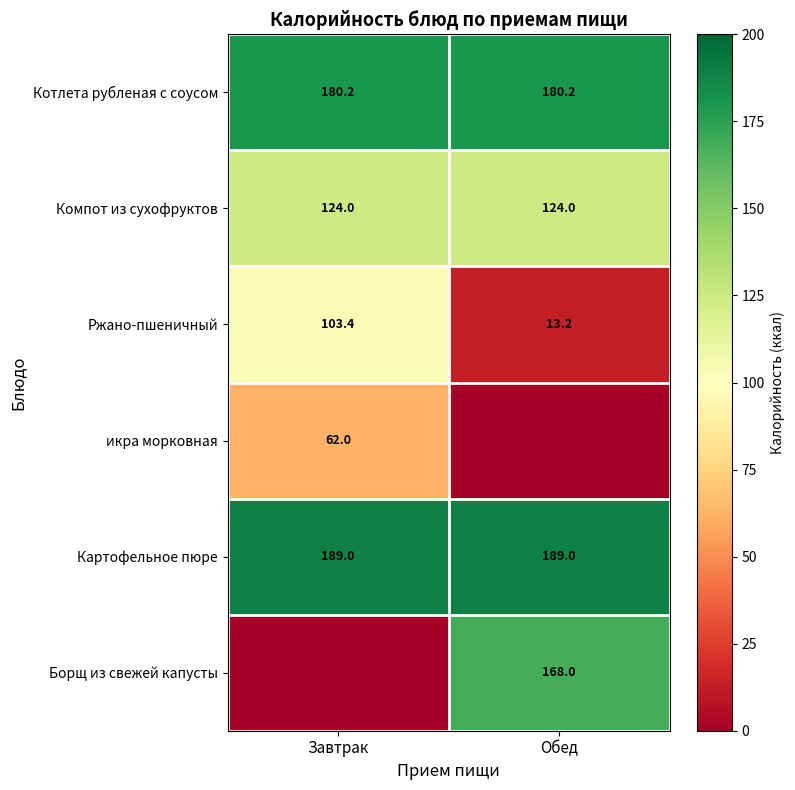

Where does the Ржано-пшеничный series first go above 103?

Завтрак